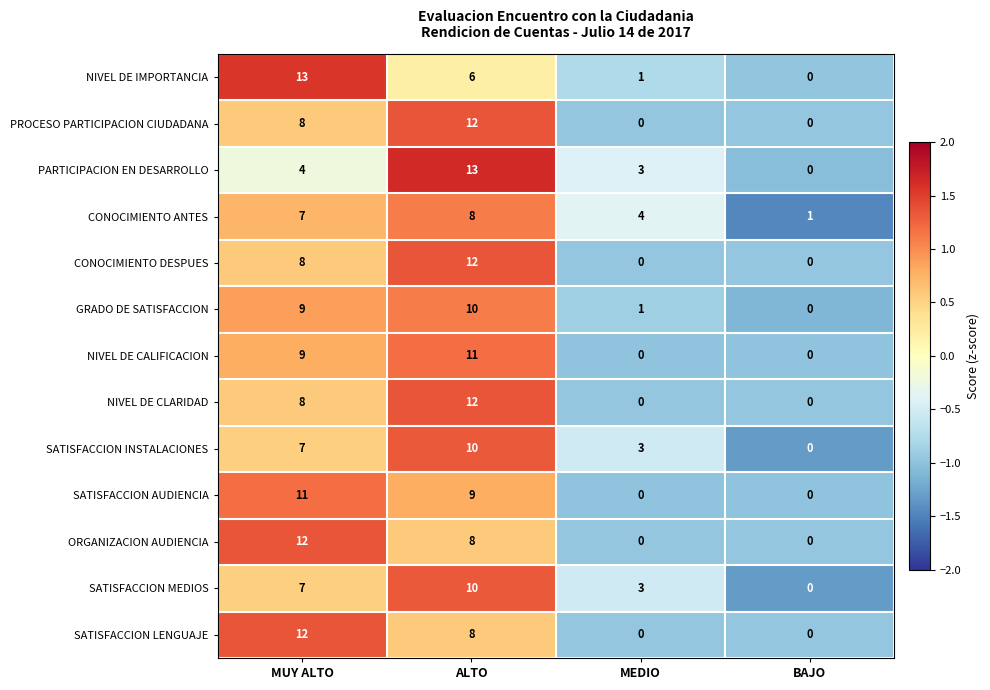

What is the spread (max minus min) of values at ALTO?

7